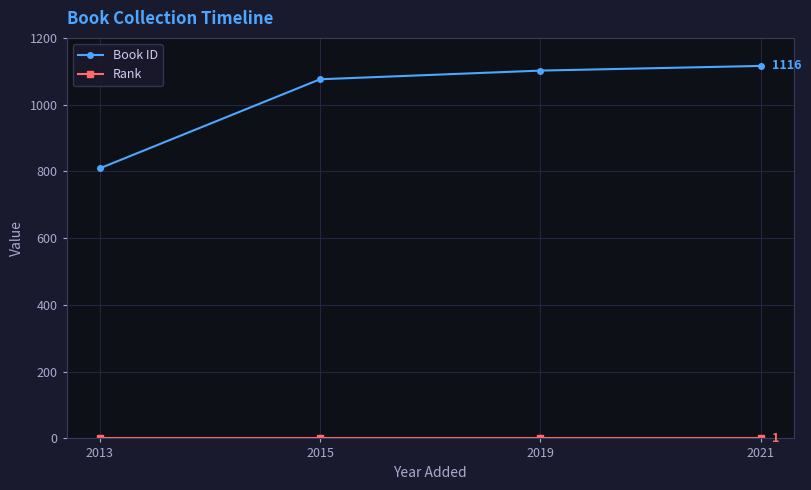

The value of Book ID at 2019 is 1102. True or false?

True